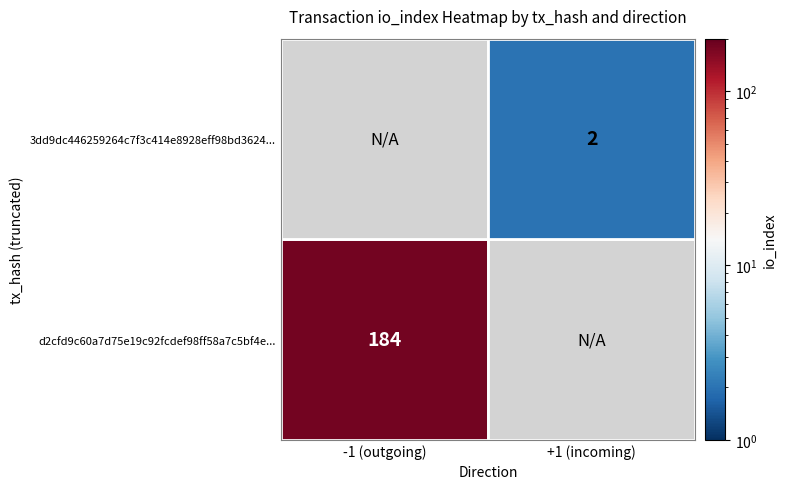

Which series has the widest spread of values?

d2cfd9c60a7d75e19c92fcdef98ff58a7c5bf4e